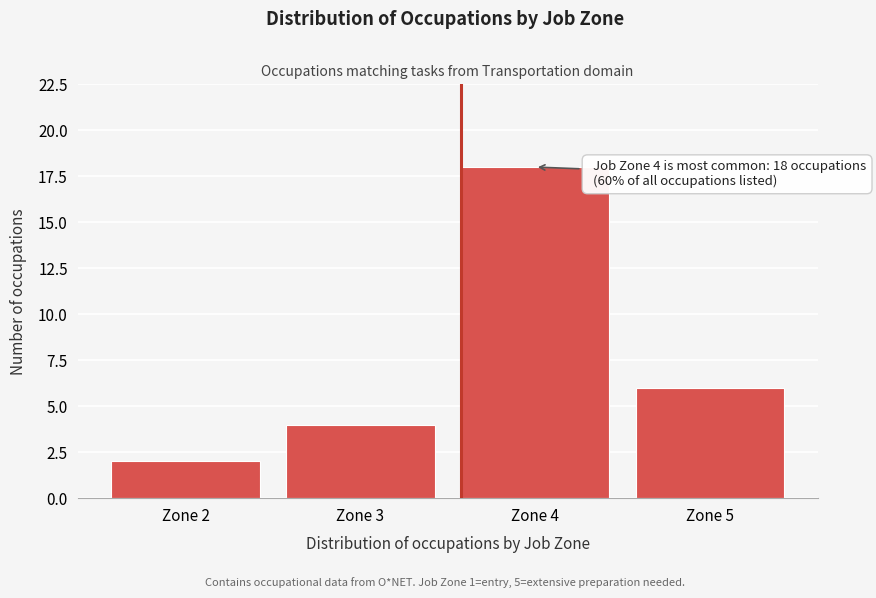

Reading right to left, list all the values displayed in this chart.

6	18	4	2